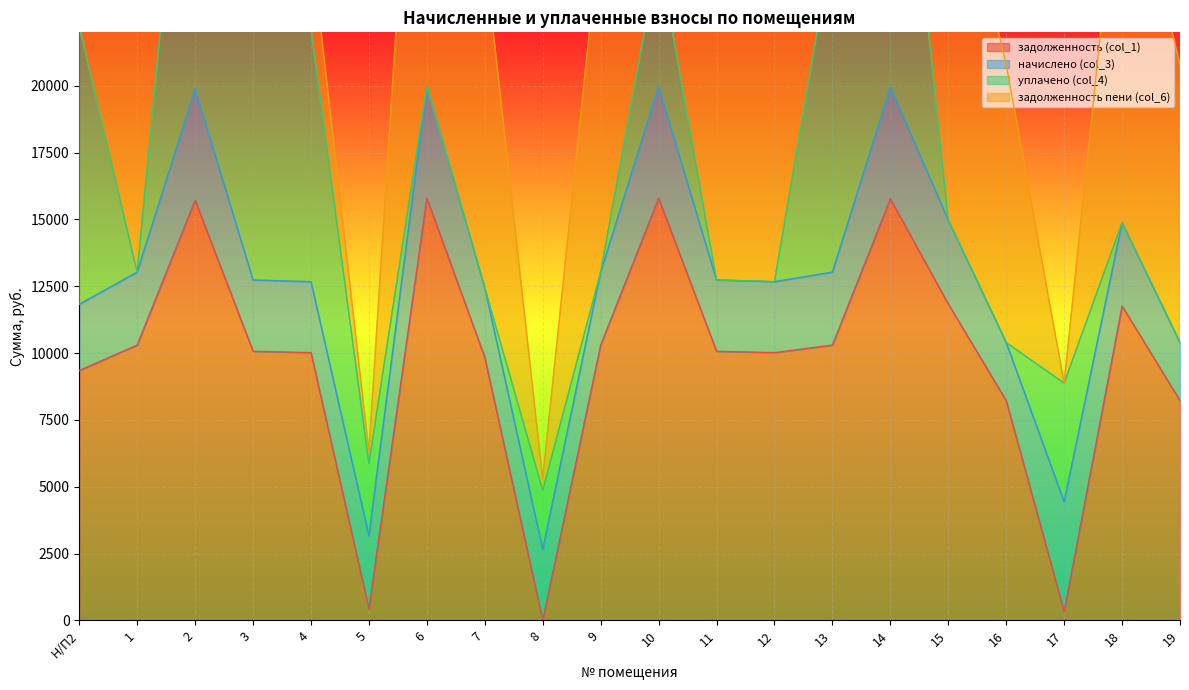

What is the difference between the задолженность пени (col_6) values at 13 and 11?

12051.6